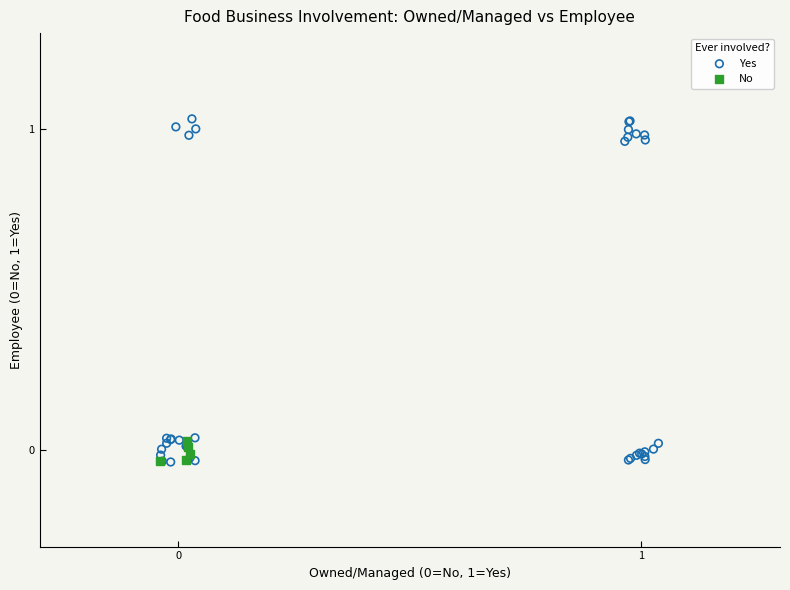

Which series reaches the maximum Y coordinate?

Yes